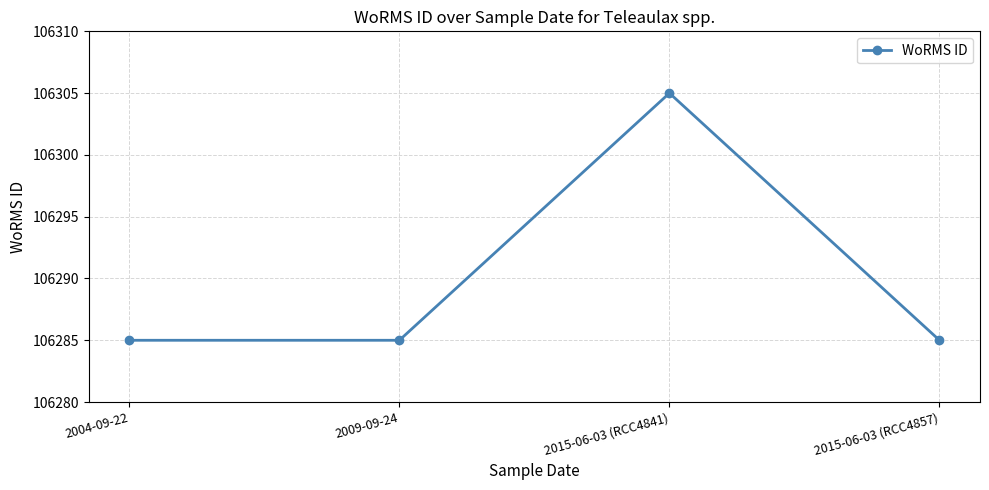

What is the label of the 3rd point from the left?

2015-06-03 (RCC4841)